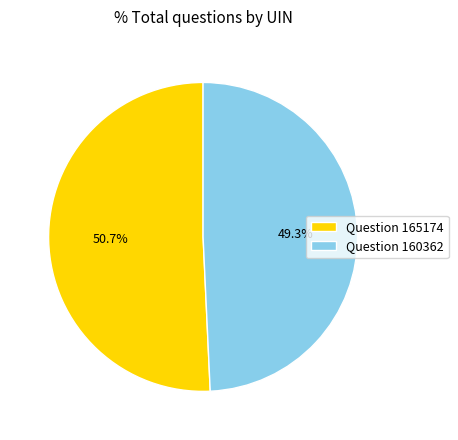

Is it true that Question 160362 is 63% of the pie?

False